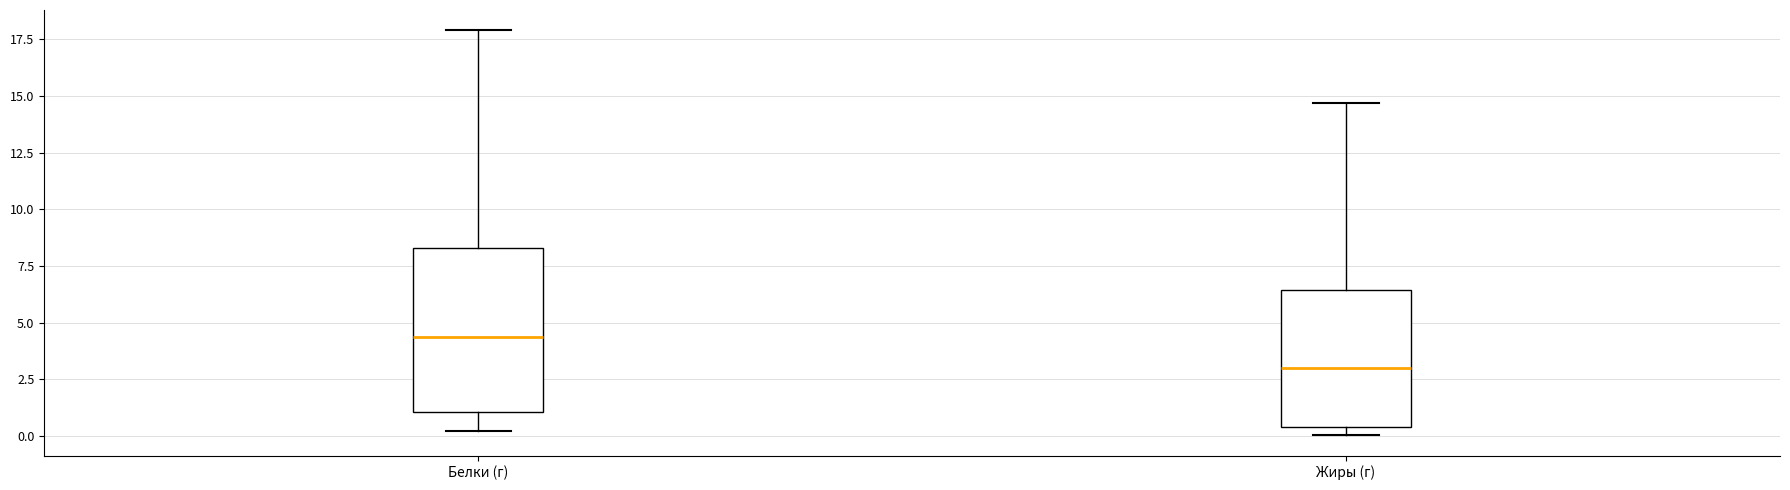

Reading left to right, read every box against the y-axis: the position of its median line, the range the box covers, and the ends of its whiskers. The values are not printed on the chart, so give them approximately, as read against the axis.

Белки (г): median 4.5, box 1.0 to 8.5, whiskers 0.0 to 18.0
Жиры (г): median 3.0, box 0.5 to 6.5, whiskers 0.0 to 14.5